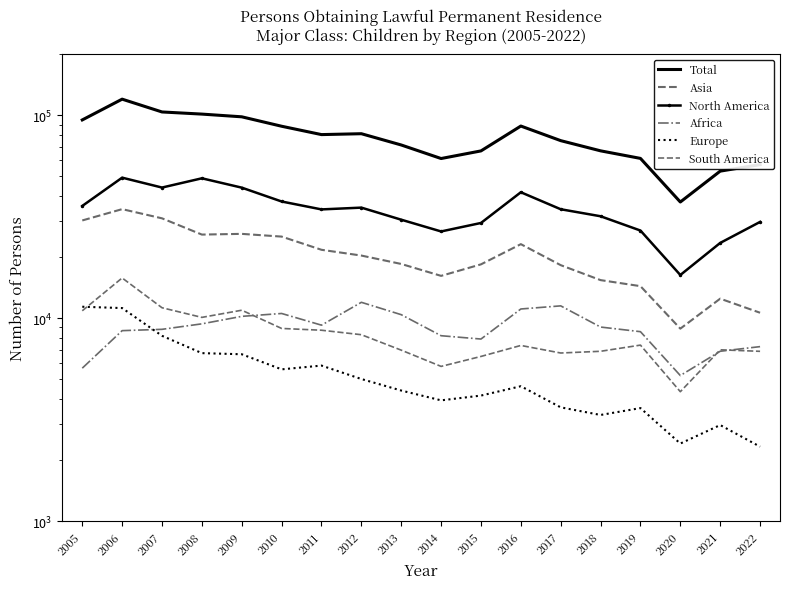

What is the value of the South America point at the 14th from the left?

6871